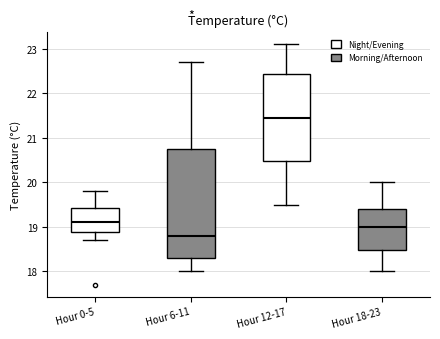

Which box is the tallest, from its lower edge to its upper edge?

Hour 6-11